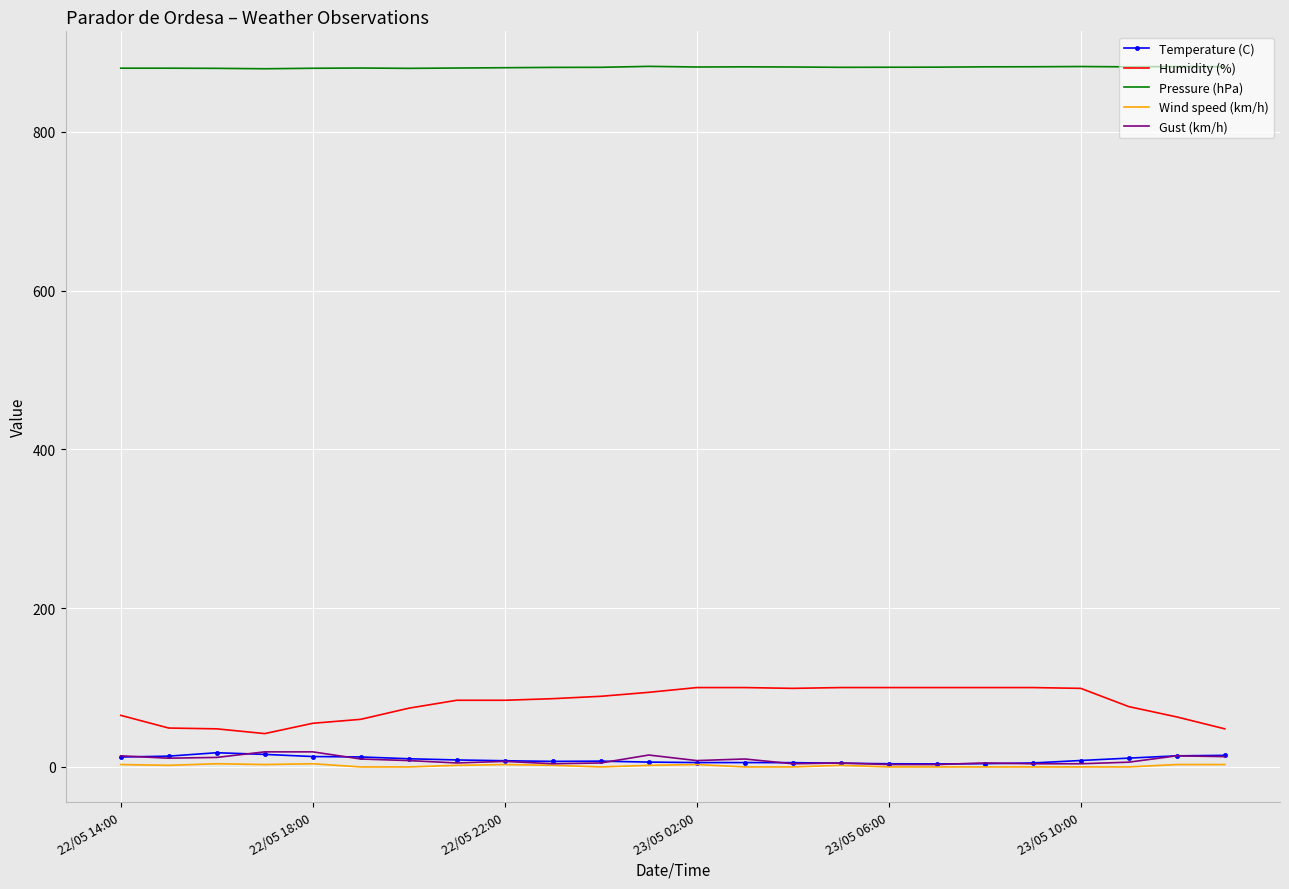

Which series has the largest total across all categories?

Pressure (hPa)